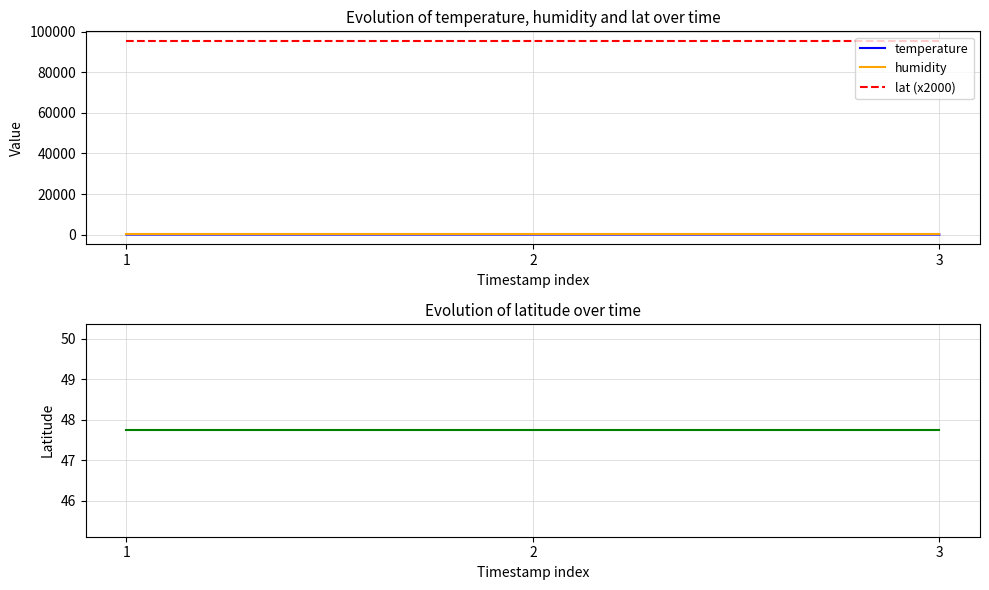

At 3, list the series in order from smallest to largest.

temperature, lat, humidity, lat (x2000)